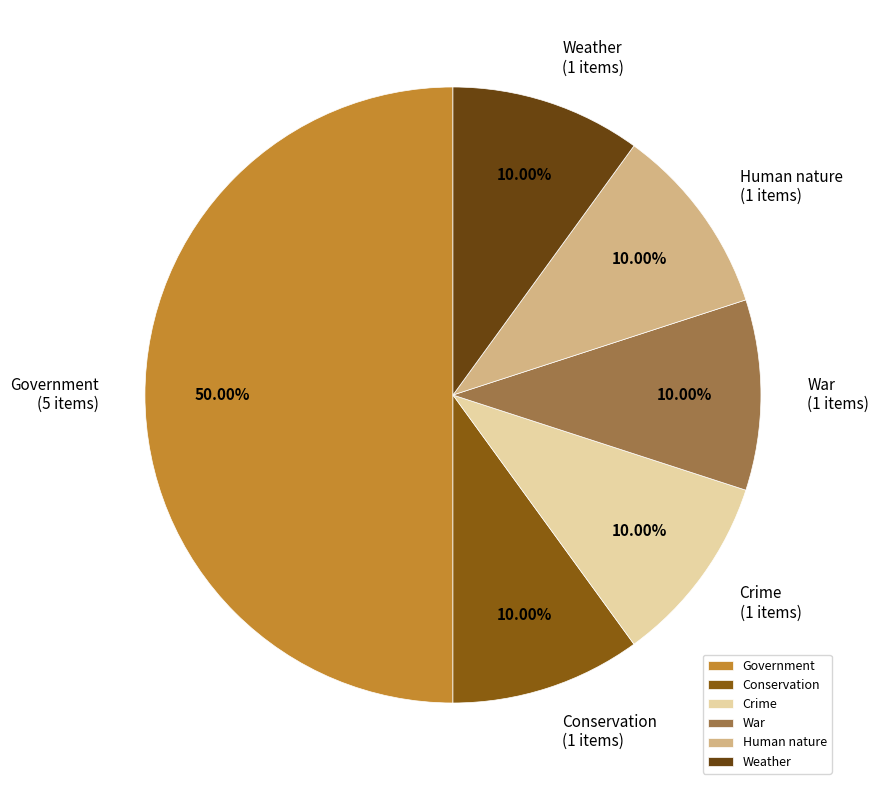

Is Conservation the majority of the pie?

No